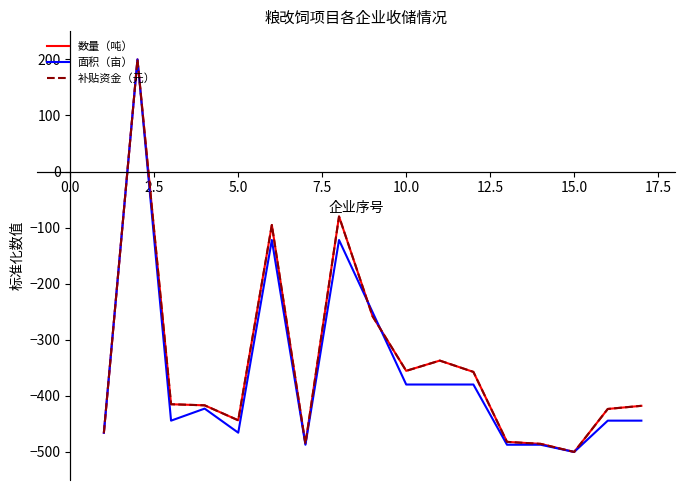

What is the smallest value displayed?

-500.0